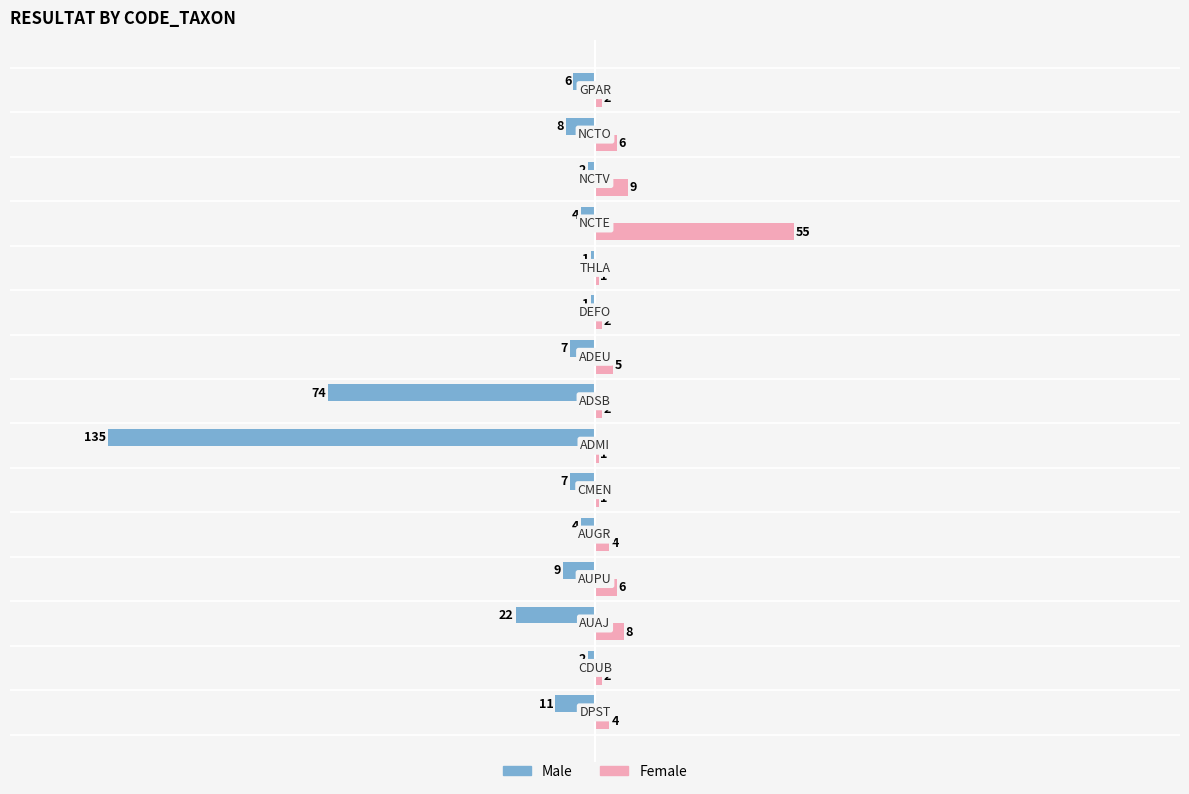

What is the average value of the Female series?

7